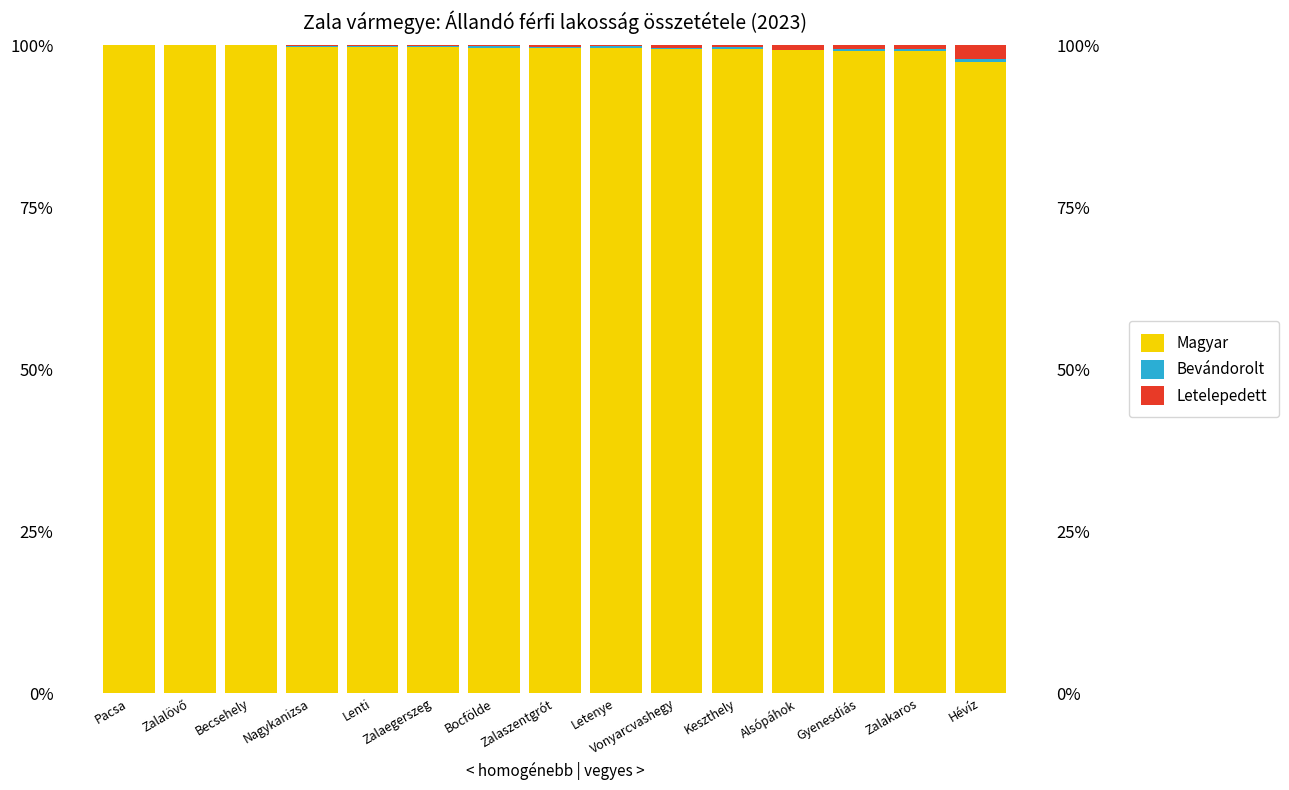

The Bevándorolt series shows 0.3 at Bocfölde. True or false?

False